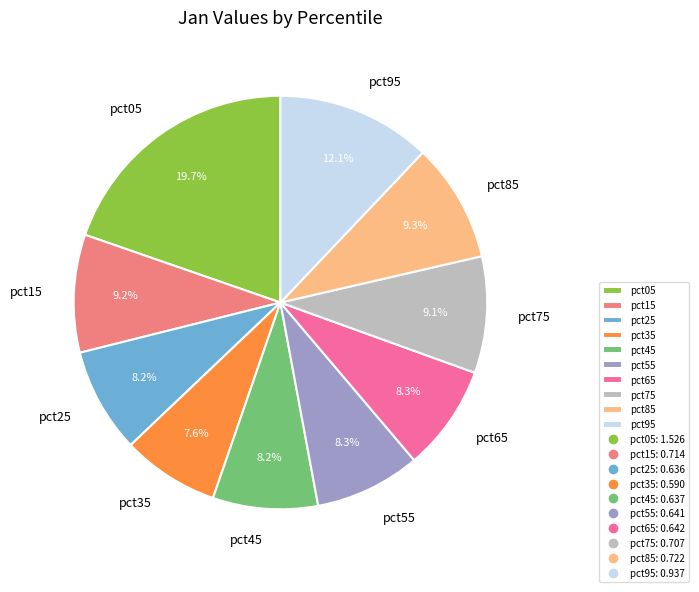

Does pct45 represent more than half of the total?

No